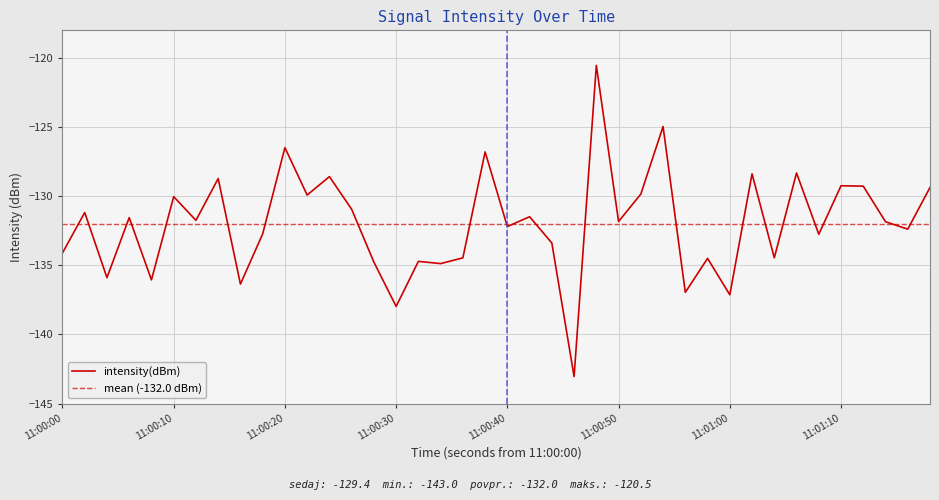

The intensity(dBm) series shows -90.4 at 11:01:00. True or false?

False